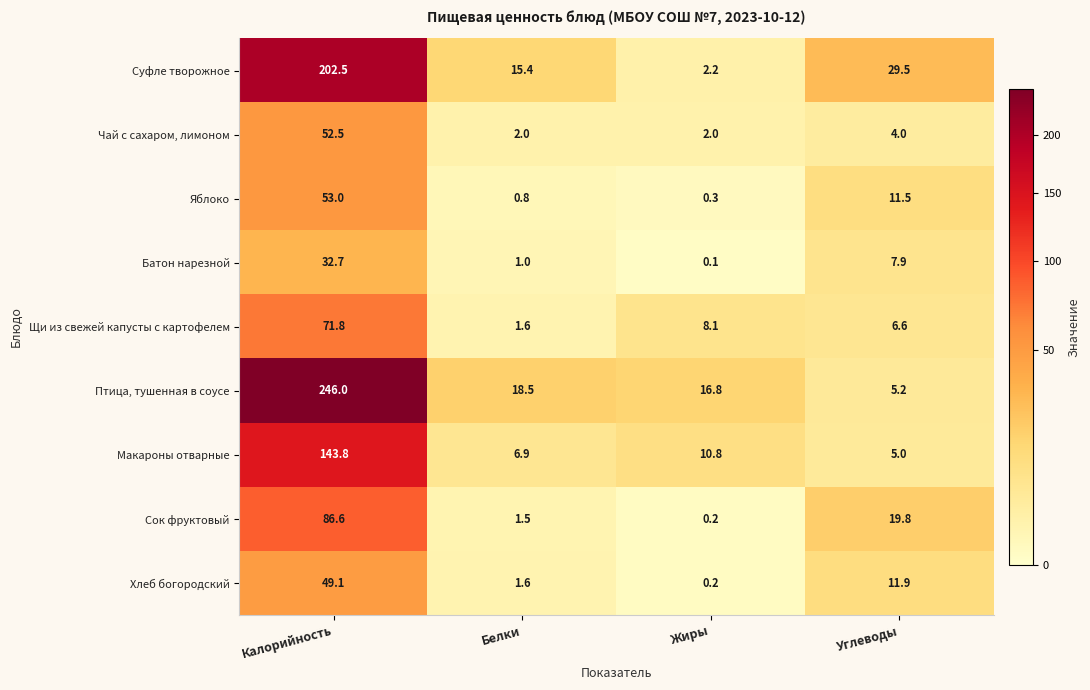

At which category does the chart reach its peak across all series?

Калорийность